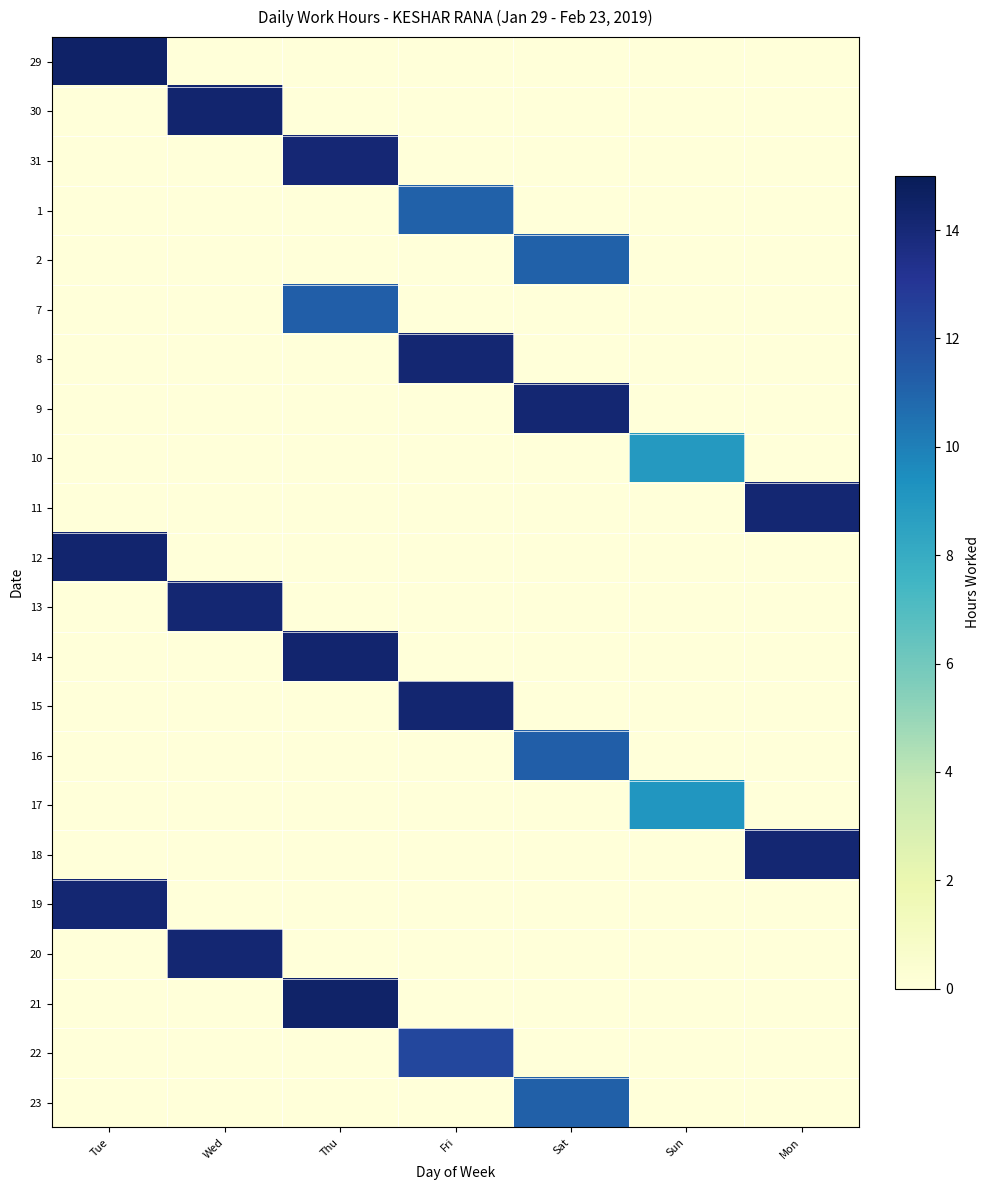

What is the total value across all series at Thu?

54.0